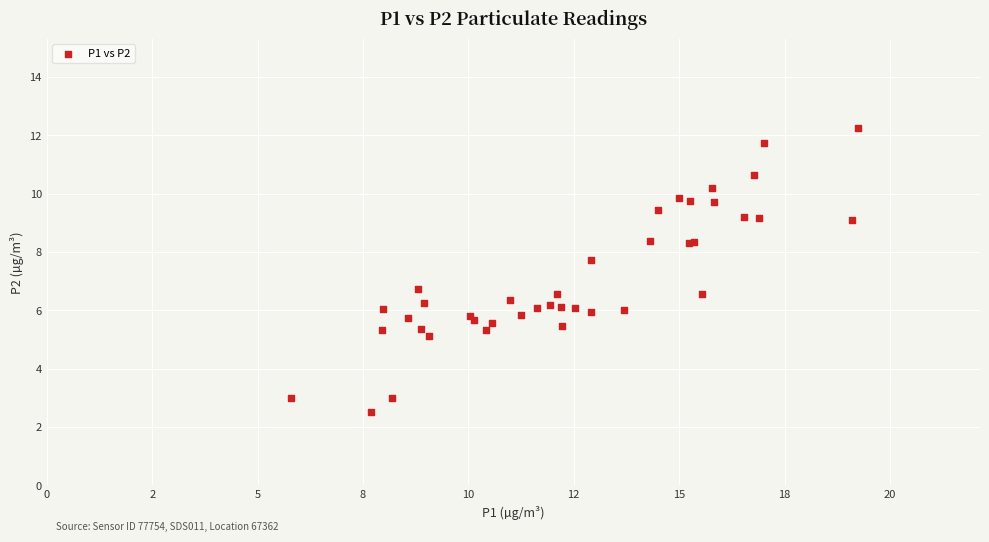

What Y value in the scatter plot is closest to 7?

6.8